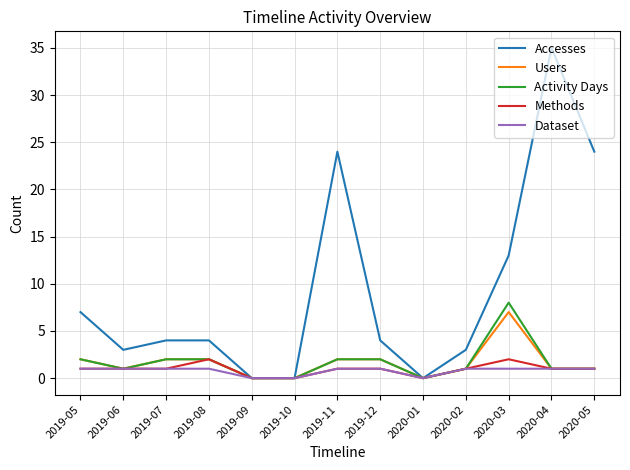

Reading left to right, what are all the values shown in this chart?

Accesses: 2019-05=7	2019-06=3	2019-07=4	2019-08=4	2019-09=0	2019-10=0	2019-11=24	2019-12=4	2020-01=0	2020-02=3	2020-03=13	2020-04=35	2020-05=24
Users: 2019-05=2	2019-06=1	2019-07=2	2019-08=2	2019-09=0	2019-10=0	2019-11=2	2019-12=2	2020-01=0	2020-02=1	2020-03=7	2020-04=1	2020-05=1
Activity Days: 2019-05=2	2019-06=1	2019-07=2	2019-08=2	2019-09=0	2019-10=0	2019-11=2	2019-12=2	2020-01=0	2020-02=1	2020-03=8	2020-04=1	2020-05=1
Methods: 2019-05=1	2019-06=1	2019-07=1	2019-08=2	2019-09=0	2019-10=0	2019-11=1	2019-12=1	2020-01=0	2020-02=1	2020-03=2	2020-04=1	2020-05=1
Dataset: 2019-05=1	2019-06=1	2019-07=1	2019-08=1	2019-09=0	2019-10=0	2019-11=1	2019-12=1	2020-01=0	2020-02=1	2020-03=1	2020-04=1	2020-05=1